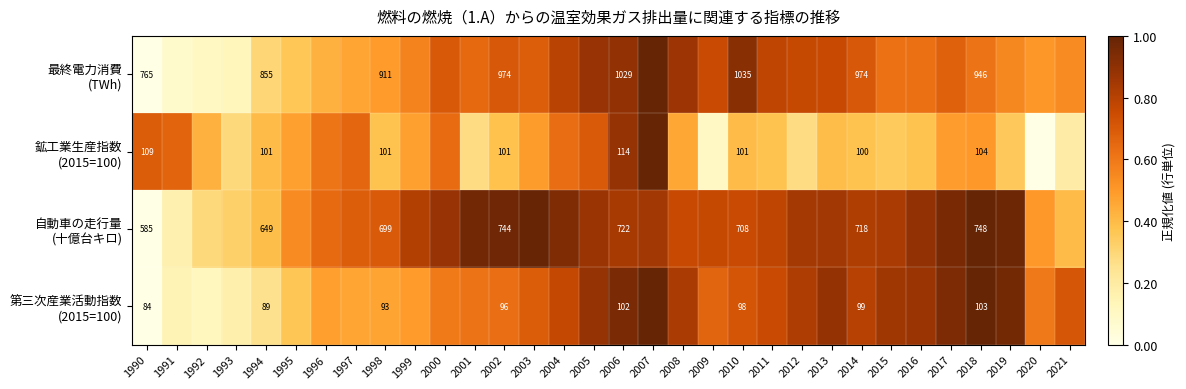

Rank the series by their maximum value, from lowest to highest.

最終電力消費 (TWh), 鉱工業生産指数 (2015=100), 自動車の走行量 (十億台キロ), 第三次産業活動指数 (2015=100)